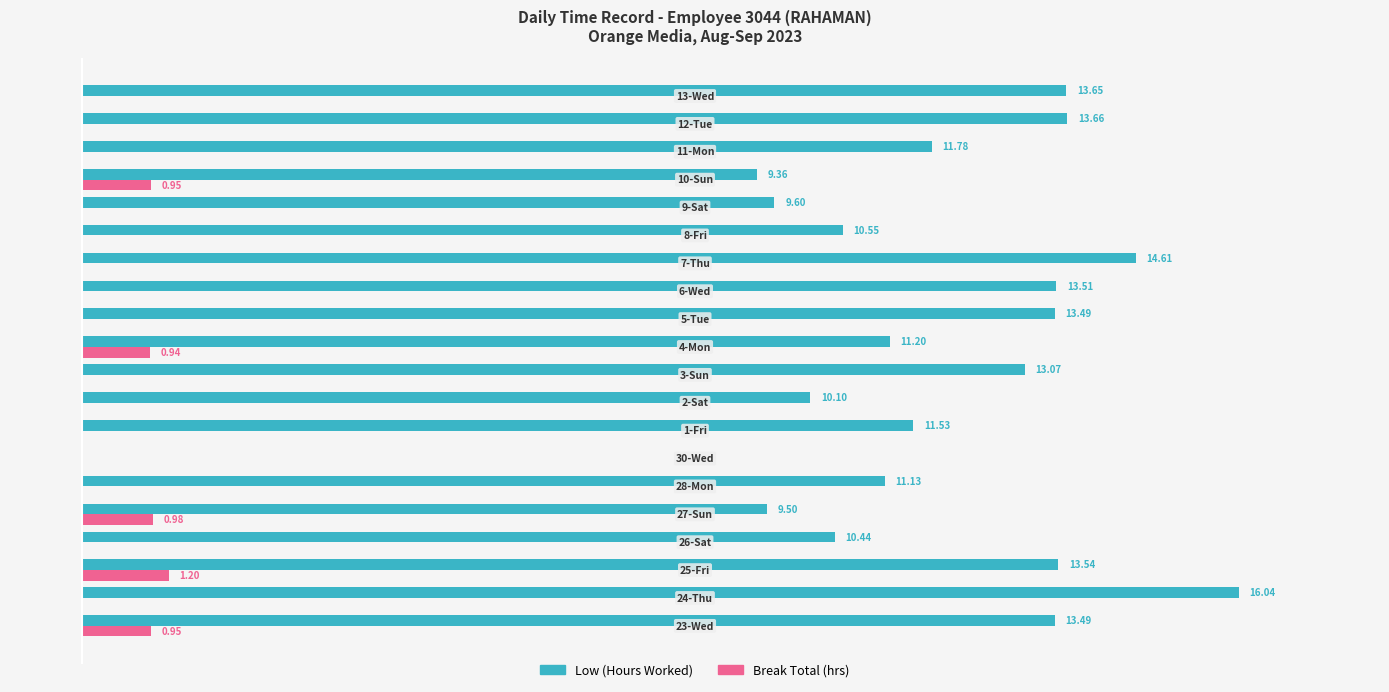

Which series has the largest total across all categories?

Low (Hours Worked)